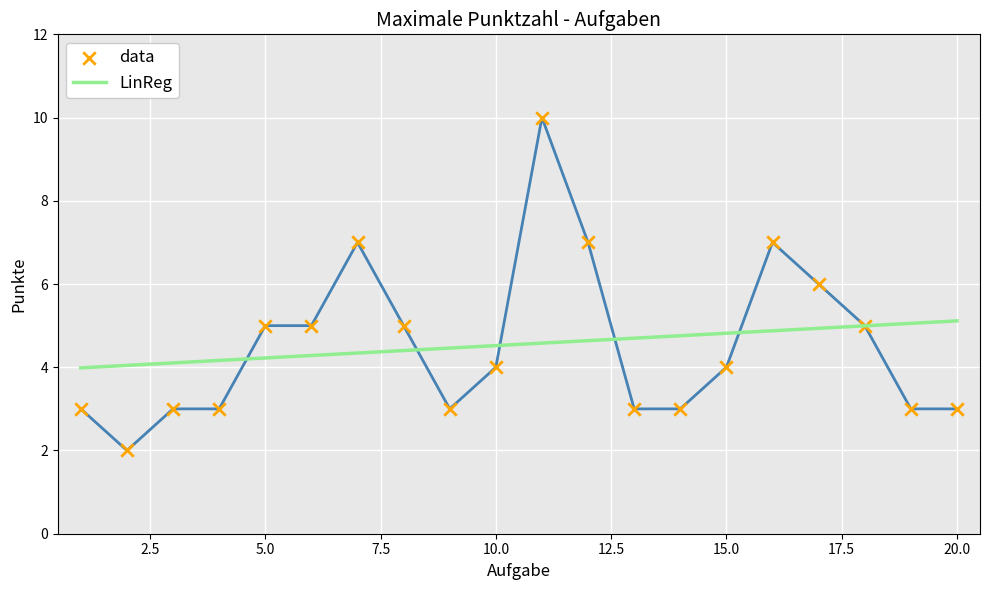

Which series has the largest range (max minus min)?

data